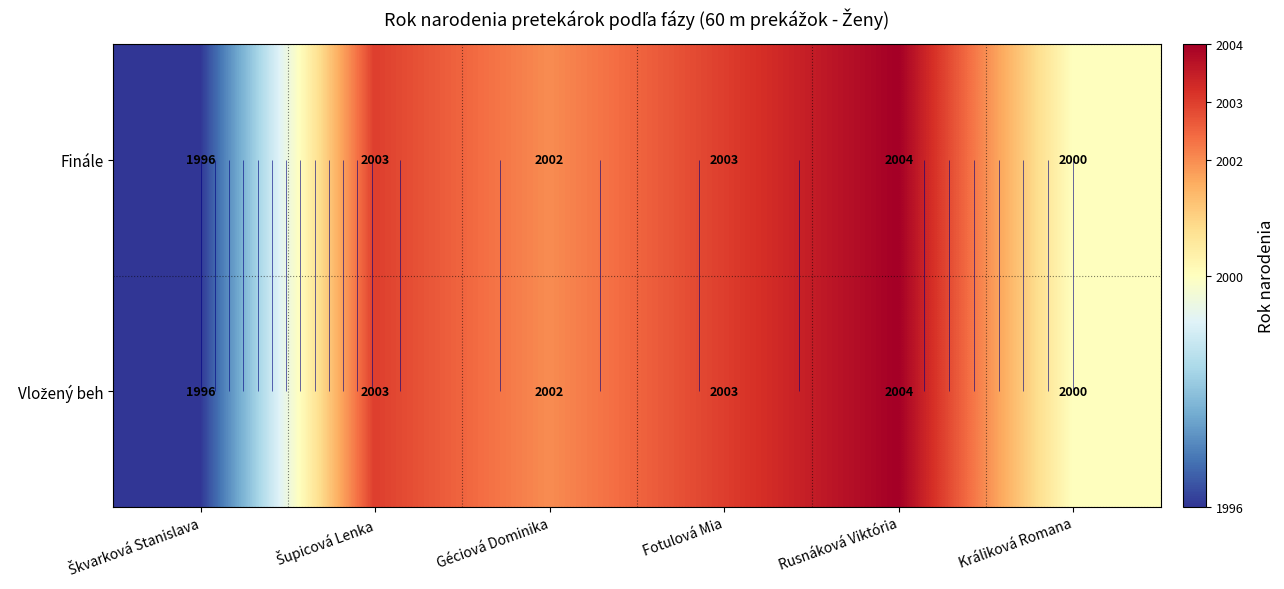

At Šupicová Lenka, list the series in order from smallest to largest.

Finále, Vložený beh